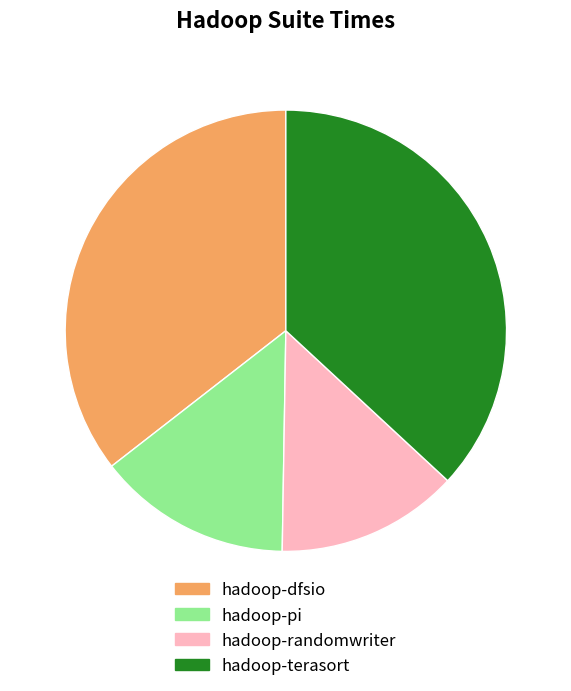

Between hadoop-dfsio and hadoop-randomwriter, which is larger?

hadoop-dfsio